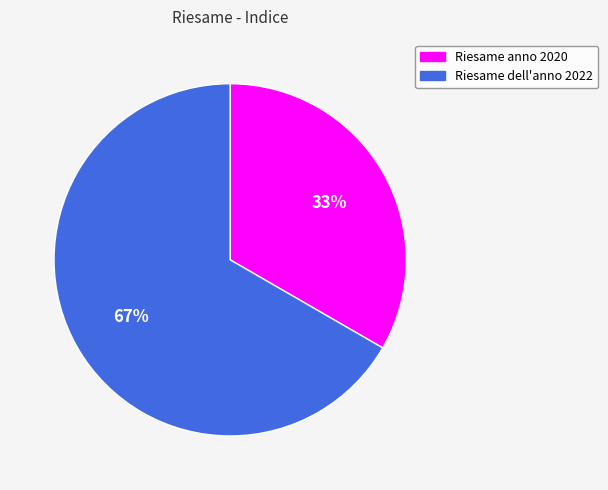

Is the sum of Riesame dell'anno 2022 and Riesame anno 2020 greater than half?

Yes